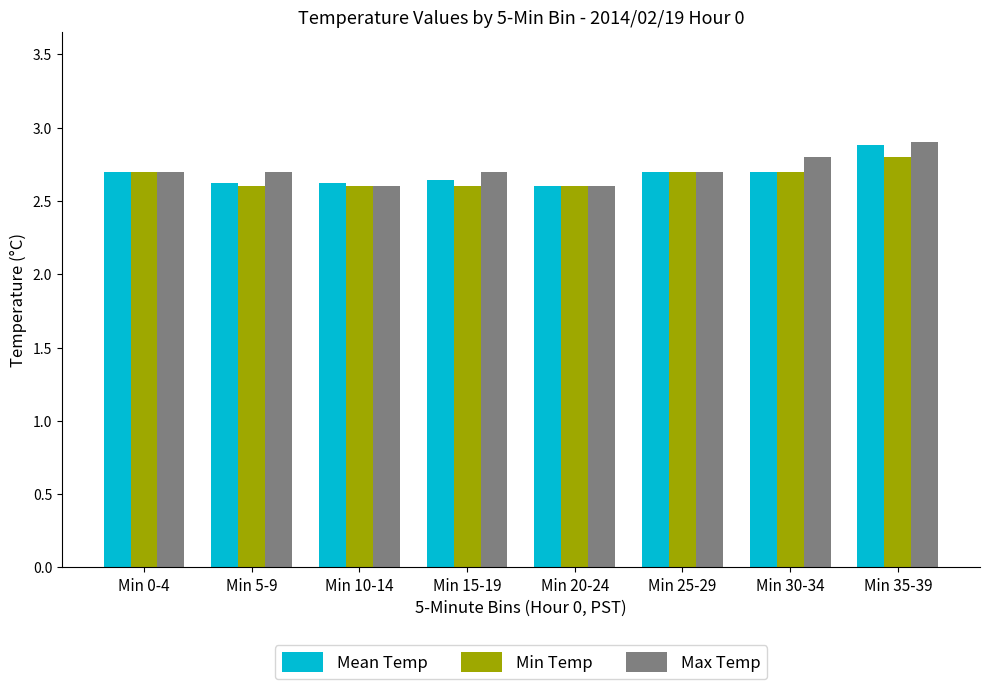

What is the difference between the highest and lowest values at Min 30-34?

0.1